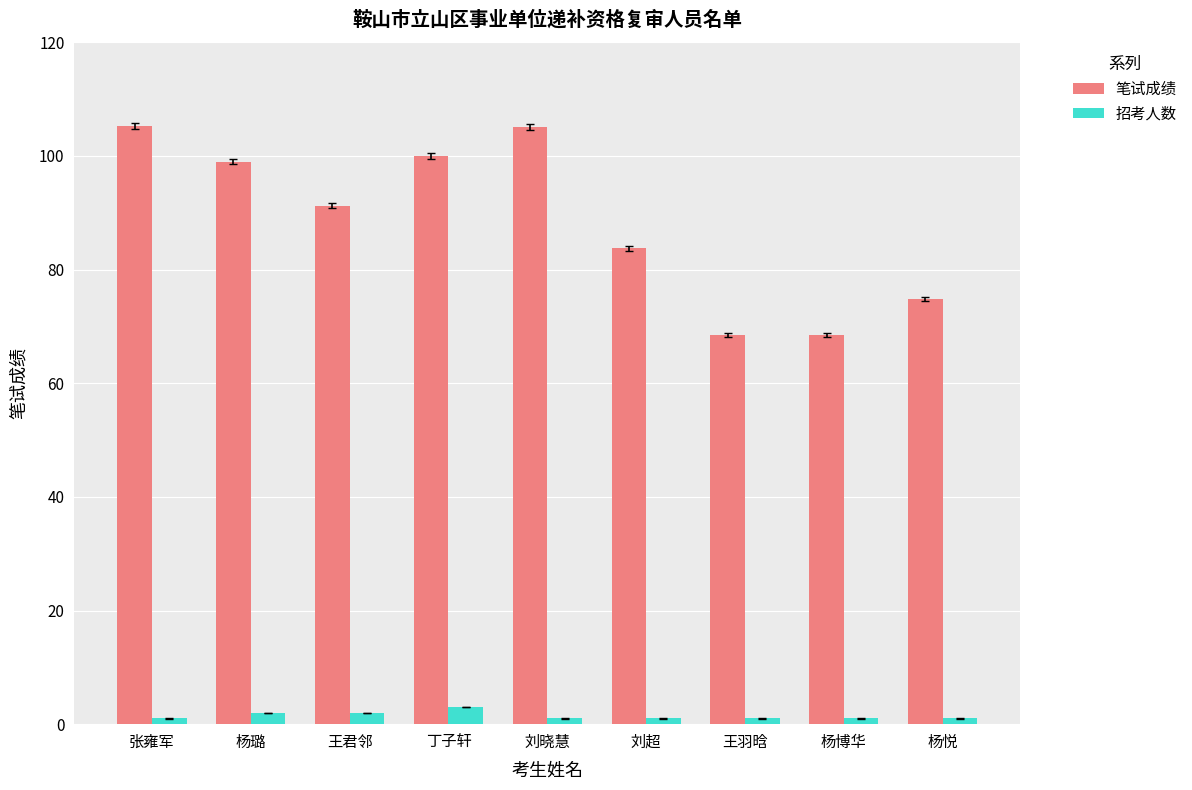

Rank the series at 杨悦 from lowest to highest value.

招考人数, 笔试成绩